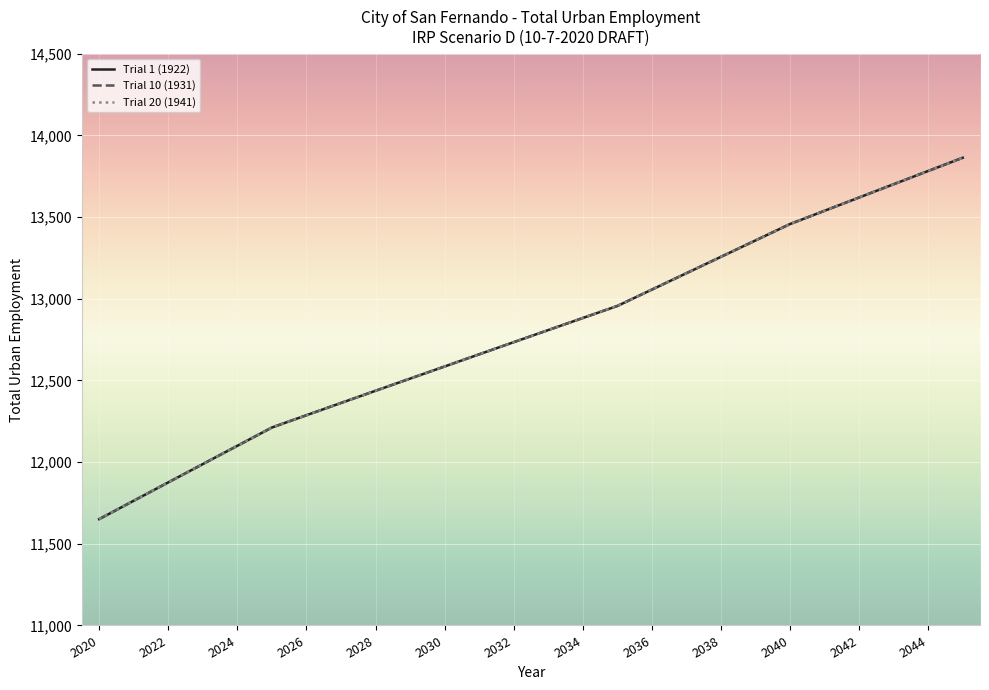

How many data points in Trial 10 (1931) are less than 12808?

13